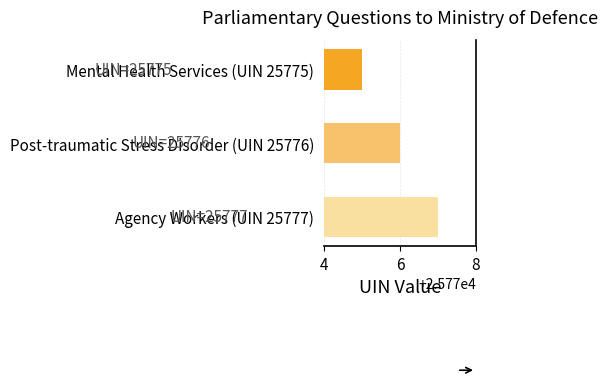

Reading bottom to top, list all the values displayed in this chart.

Agency Workers (UIN 25777)=25777	Post-traumatic Stress Disorder (UIN 25776)=25776	Mental Health Services (UIN 25775)=25775